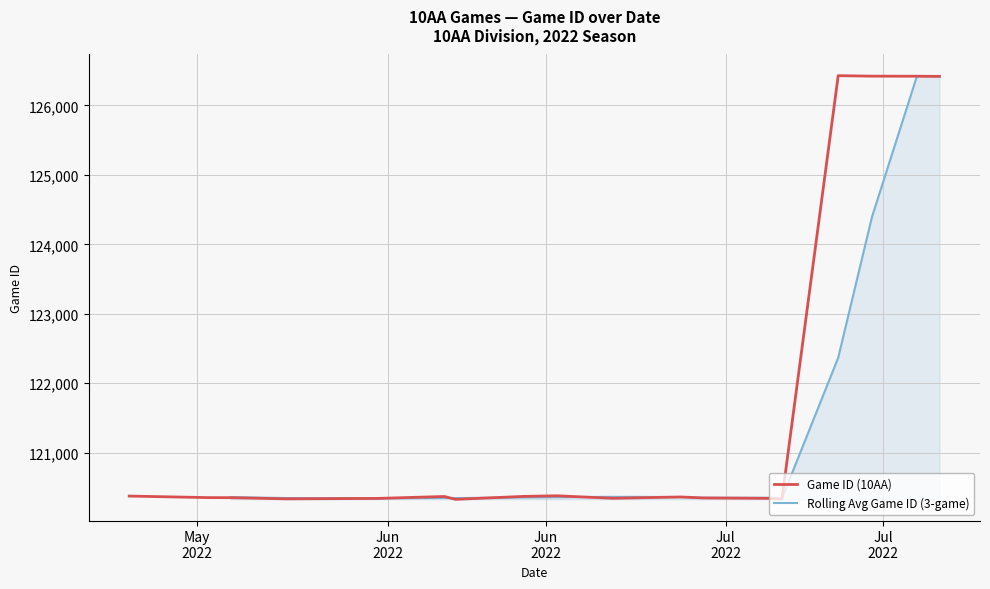

What is the highest value of the Game ID (10AA) series?

126427